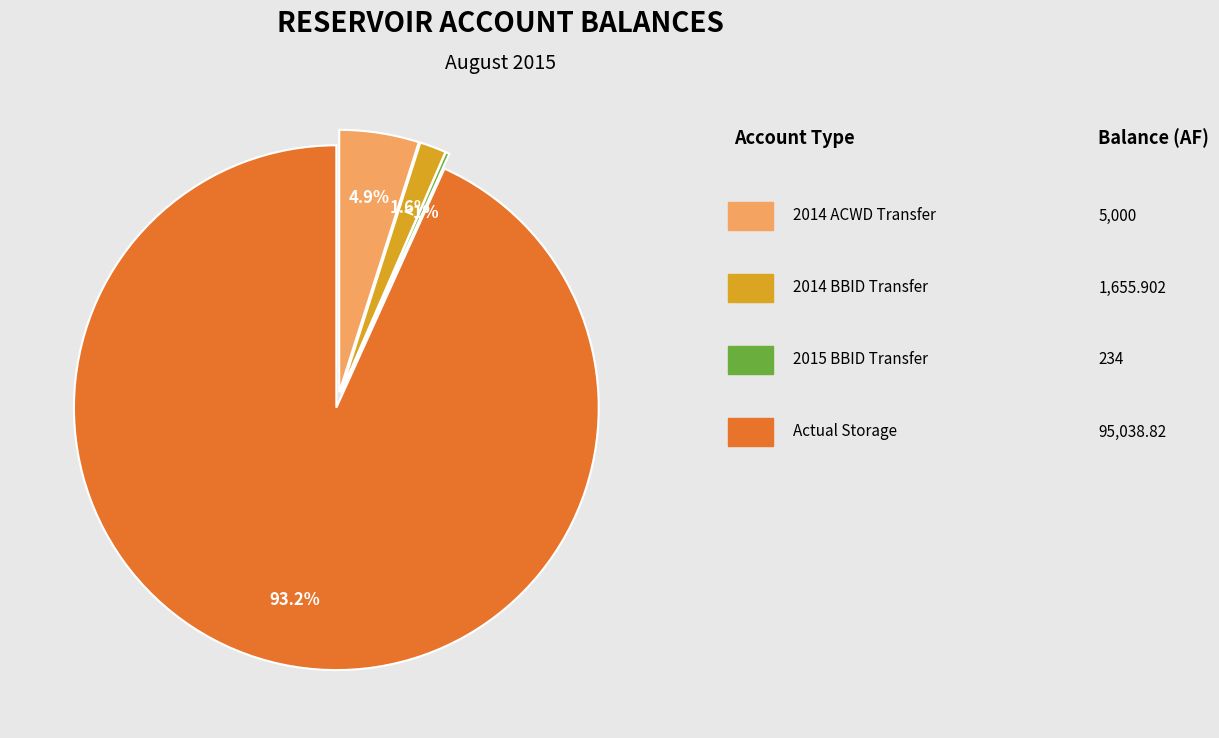

Which has a higher value, Actual Storage End of Day or 2014 BBID Transfer Account Balance?

Actual Storage End of Day